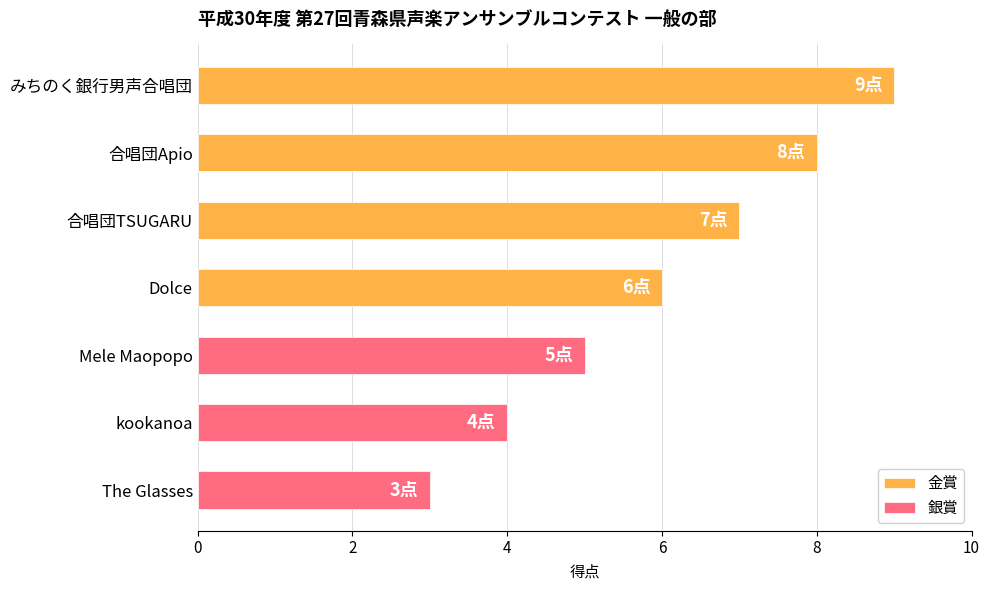

At which label is the value closest to 6?

Dolce